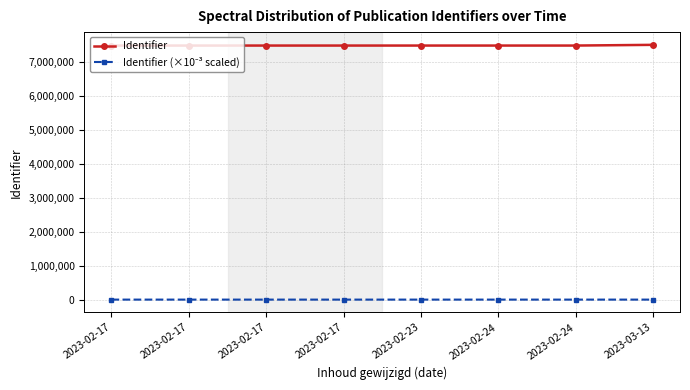

Which series changed the most between 2023-02-17 and 2023-02-24?

Identifier